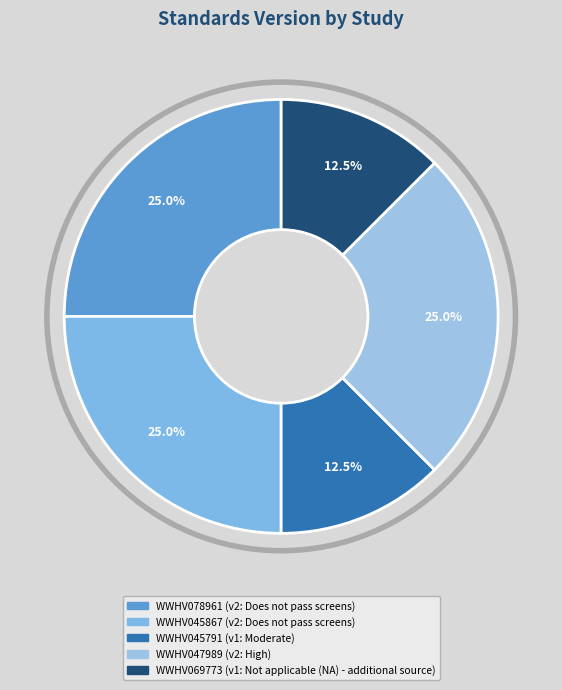

Is there any slice that represents more than half of the pie?

No